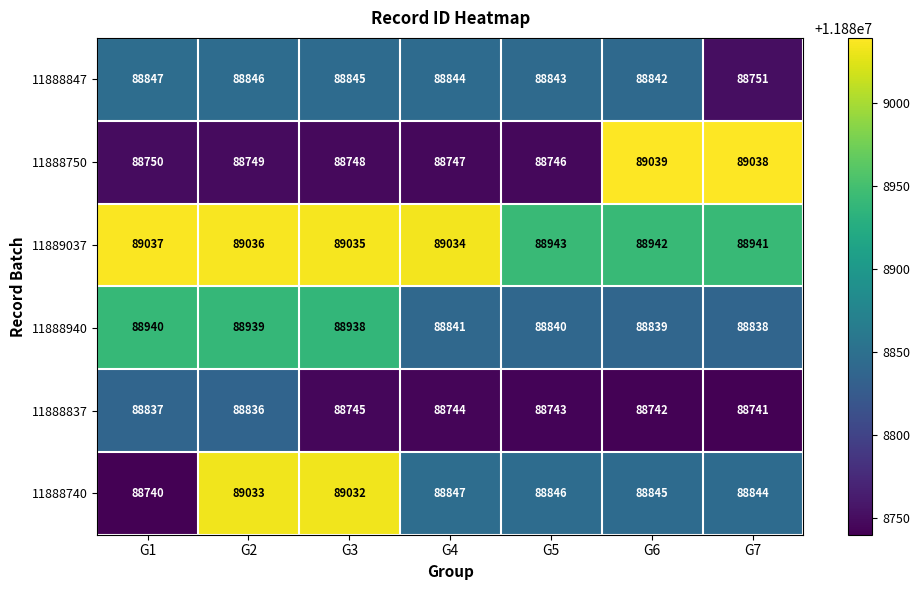

At which label does 11888740 reach its minimum?

G1